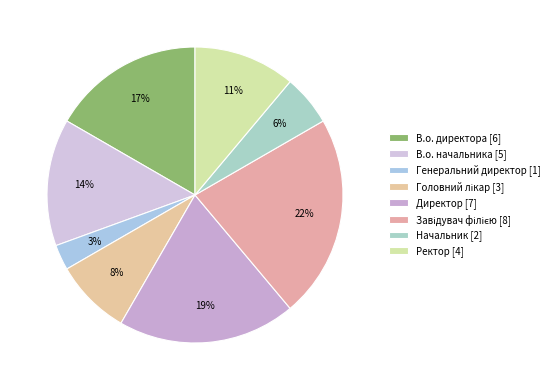

Count the number of slices in the pie.

8